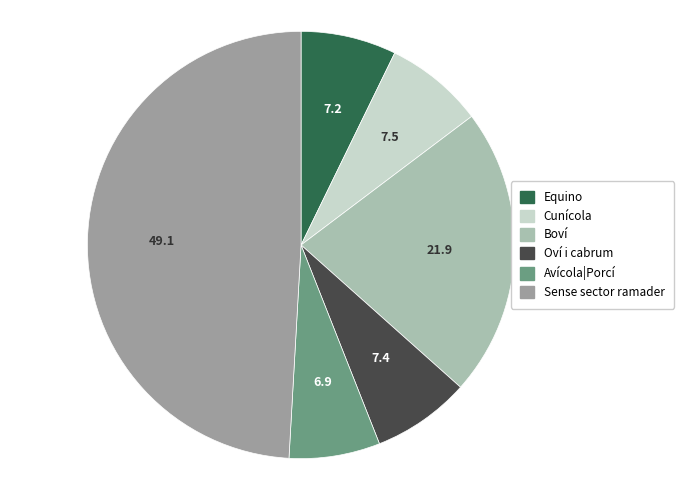

Which category has the biggest portion of the pie?

Sense sector ramader